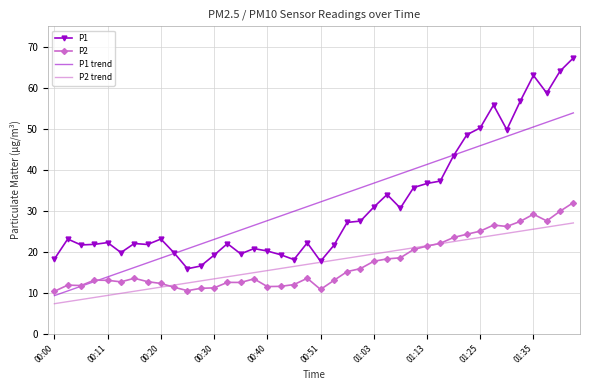

What is the maximum value shown in the chart?

67.3